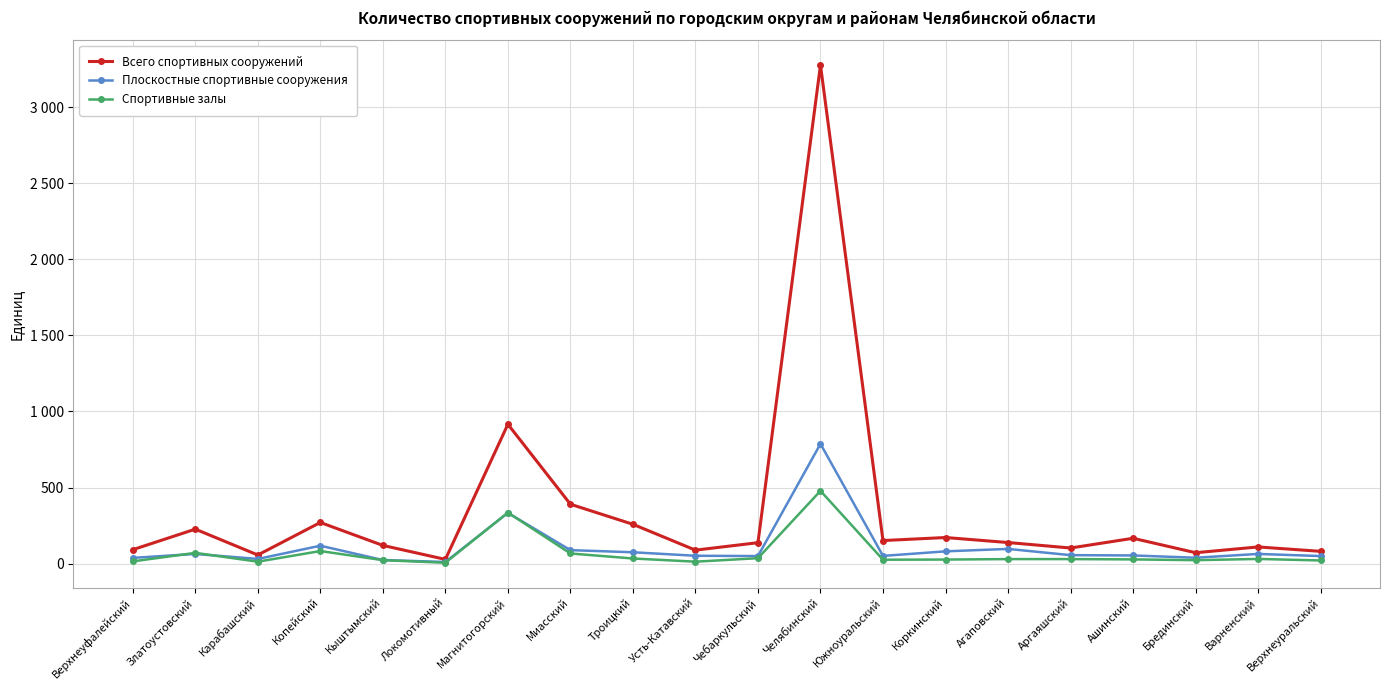

Does the chart have visible grid lines?

Yes